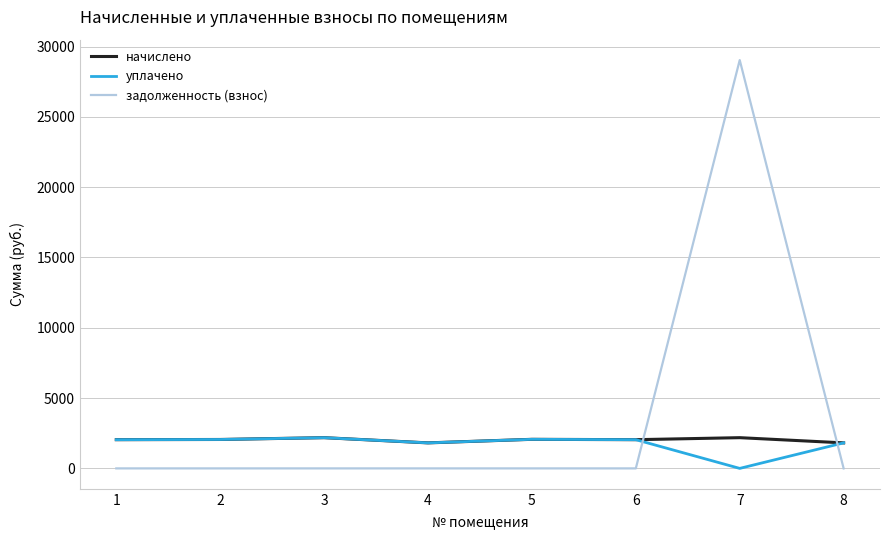

What is the spread (max minus min) of values at 8?

1814.7